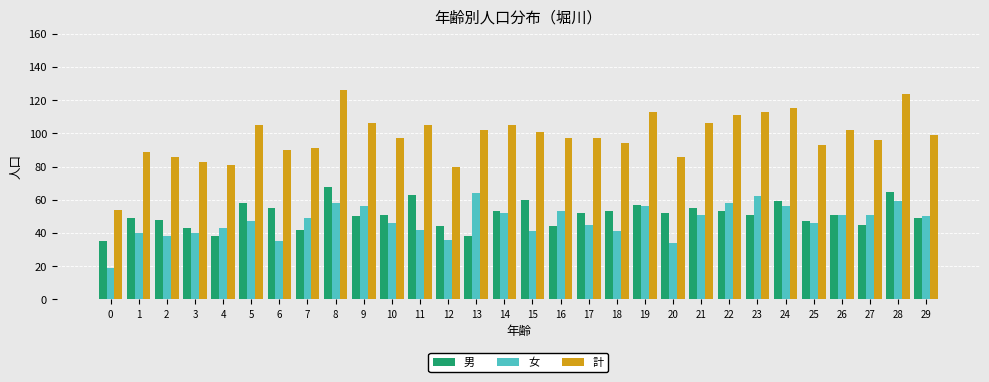

What is the sum of the 女 values at 1 and 8?

98